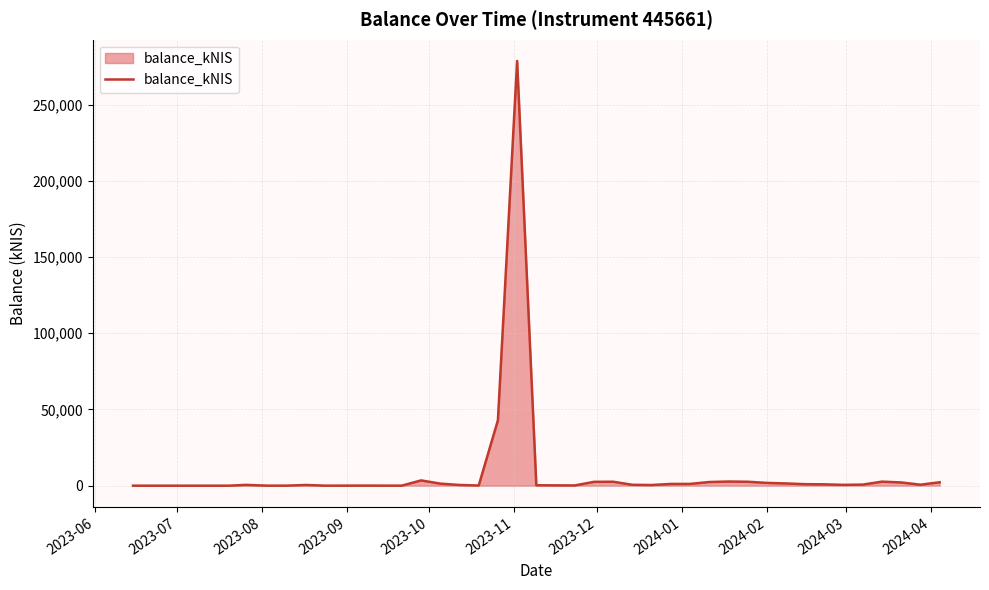

What is the difference between the maximum and minimum values?

278575.0